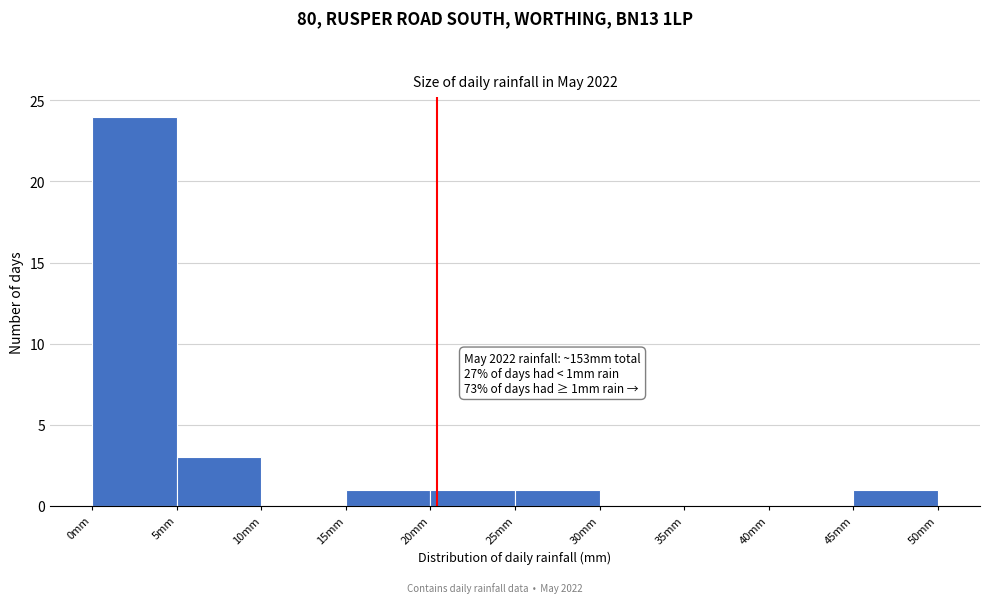

Over which range of the x-axis is the bar tallest?

0 to 5